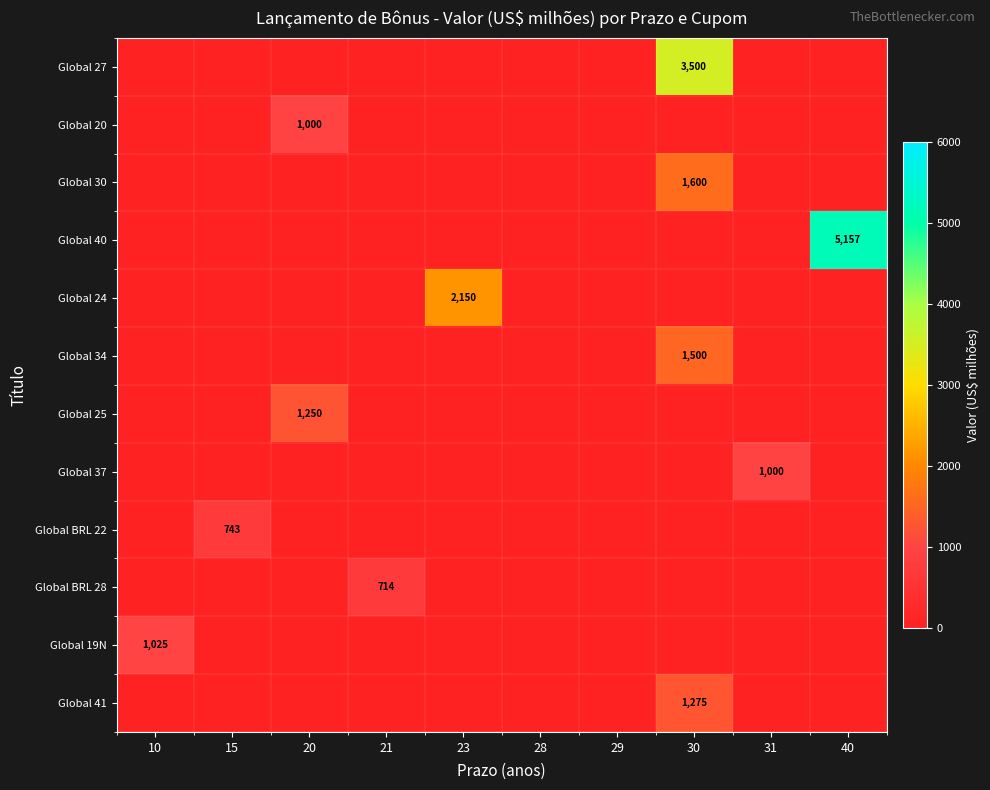

The Global 37 series shows 1000 at 31. True or false?

True